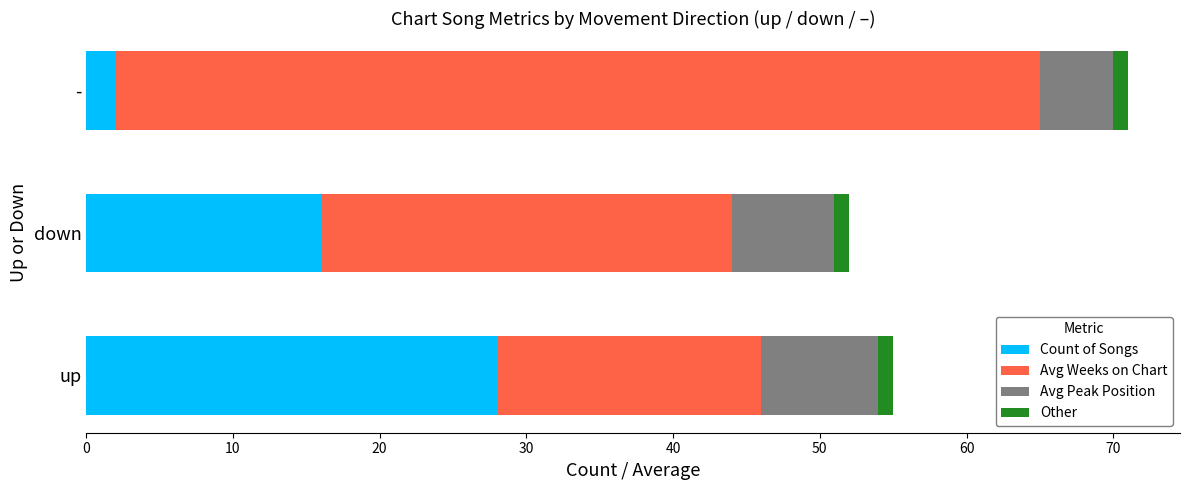

What is the sum of all Count of Songs values?

46